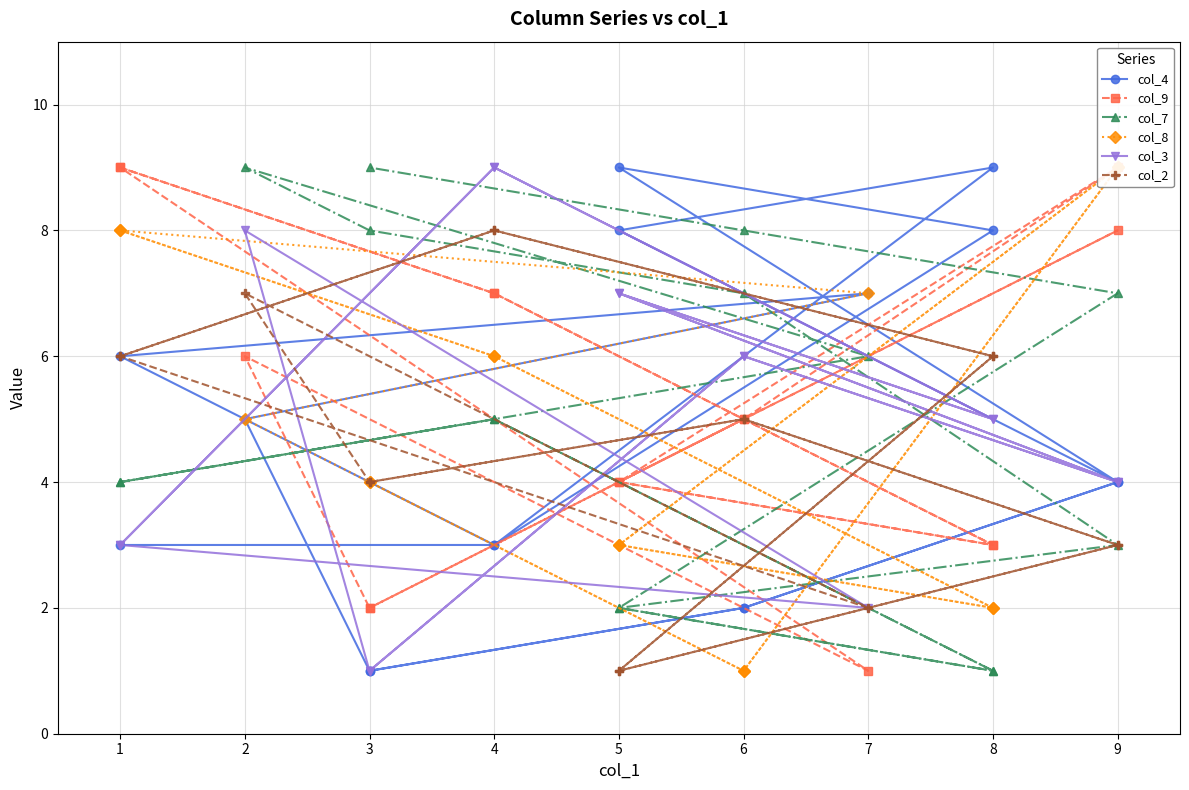

After their last crossing, which series has the higher values: col_8 or col_9?

col_8